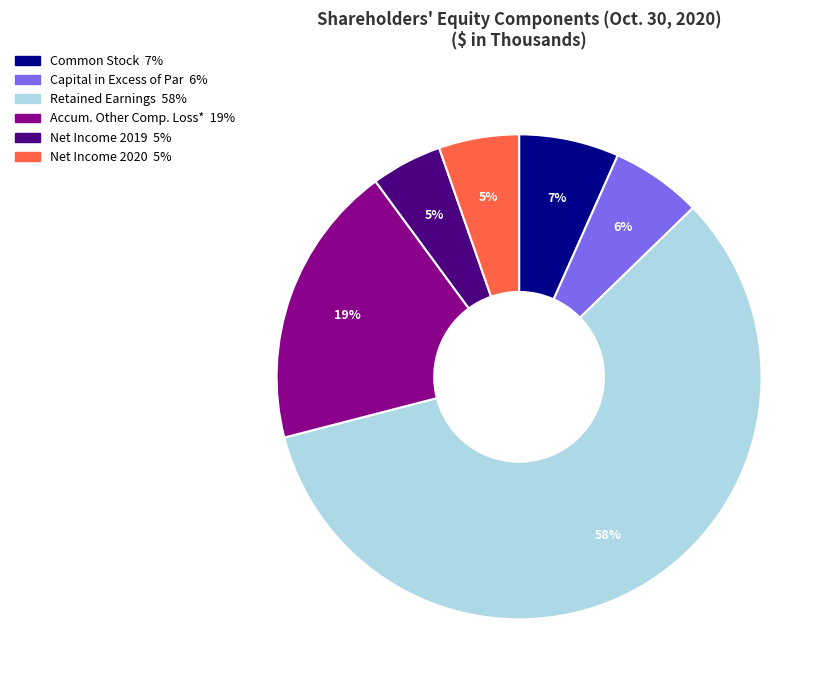

To the nearest percent, what is the average slice percentage?

17%